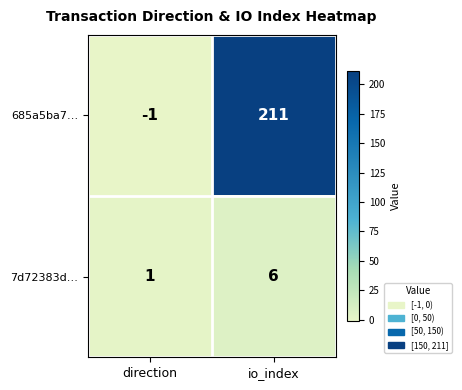

How many data points does each series have?

2